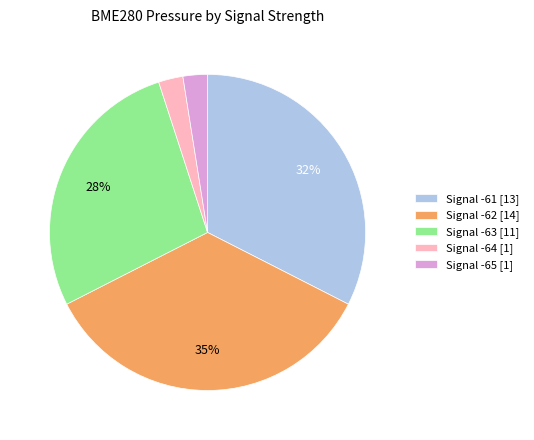

Approximately how many times larger is the value at Signal -61 [13] compared to Signal -62 [14]?

0.9